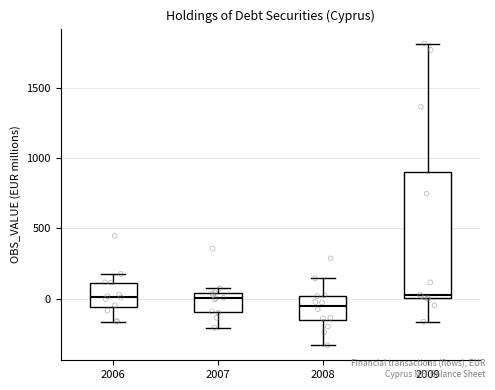

Where is the upper edge of the box at x = 2009 on the y-axis? The values are not printed on the chart, so give them approximately, as read against the axis.

900